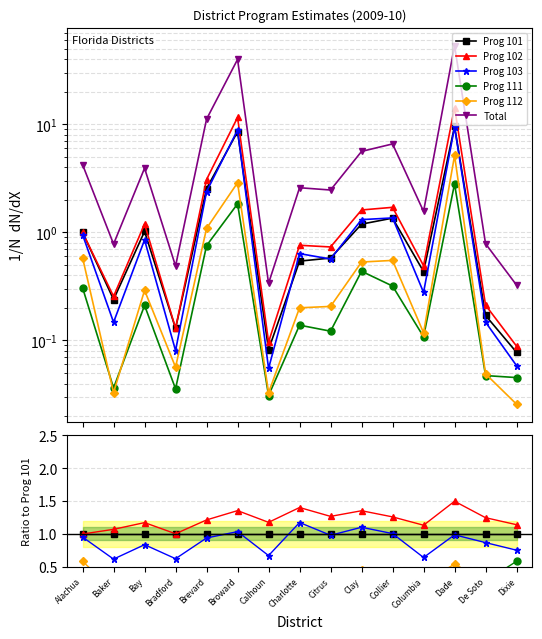

How many lines are shown in the chart?

6